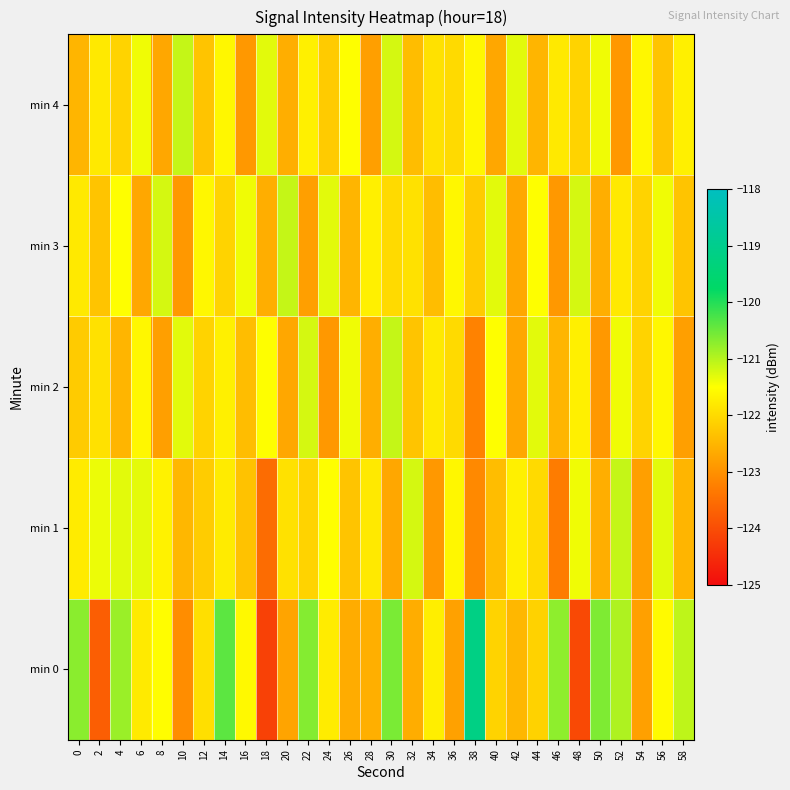

Which series has the largest range (max minus min)?

min 0